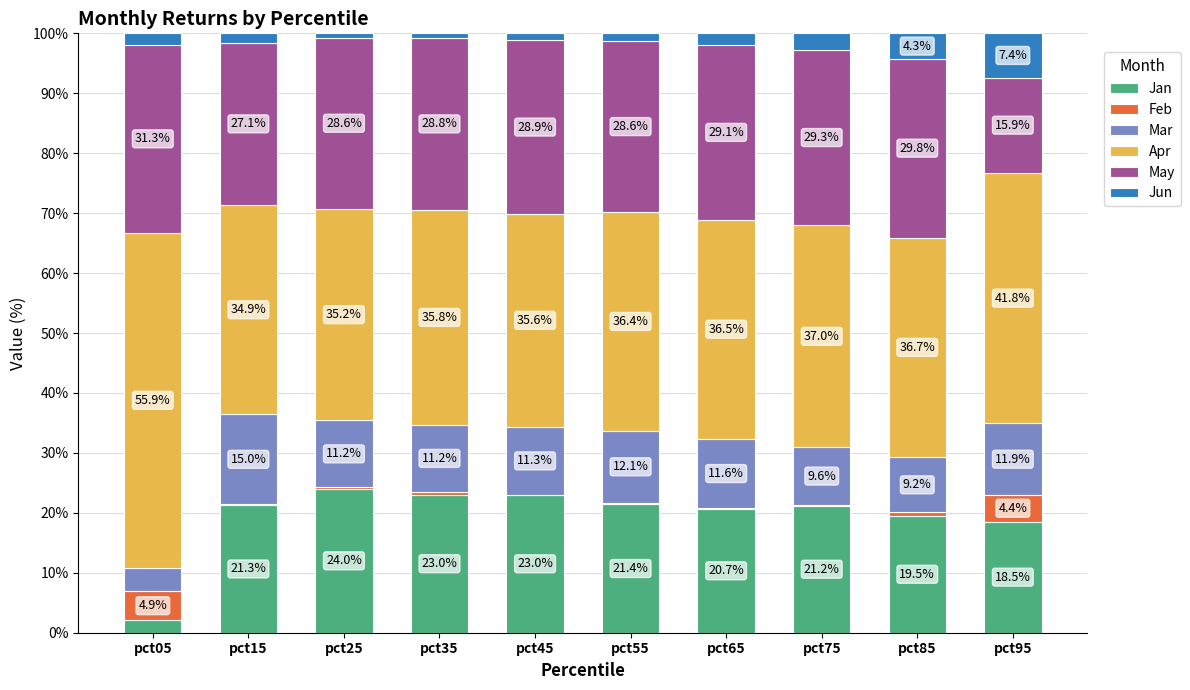

What is the maximum value for Jan?

24.0